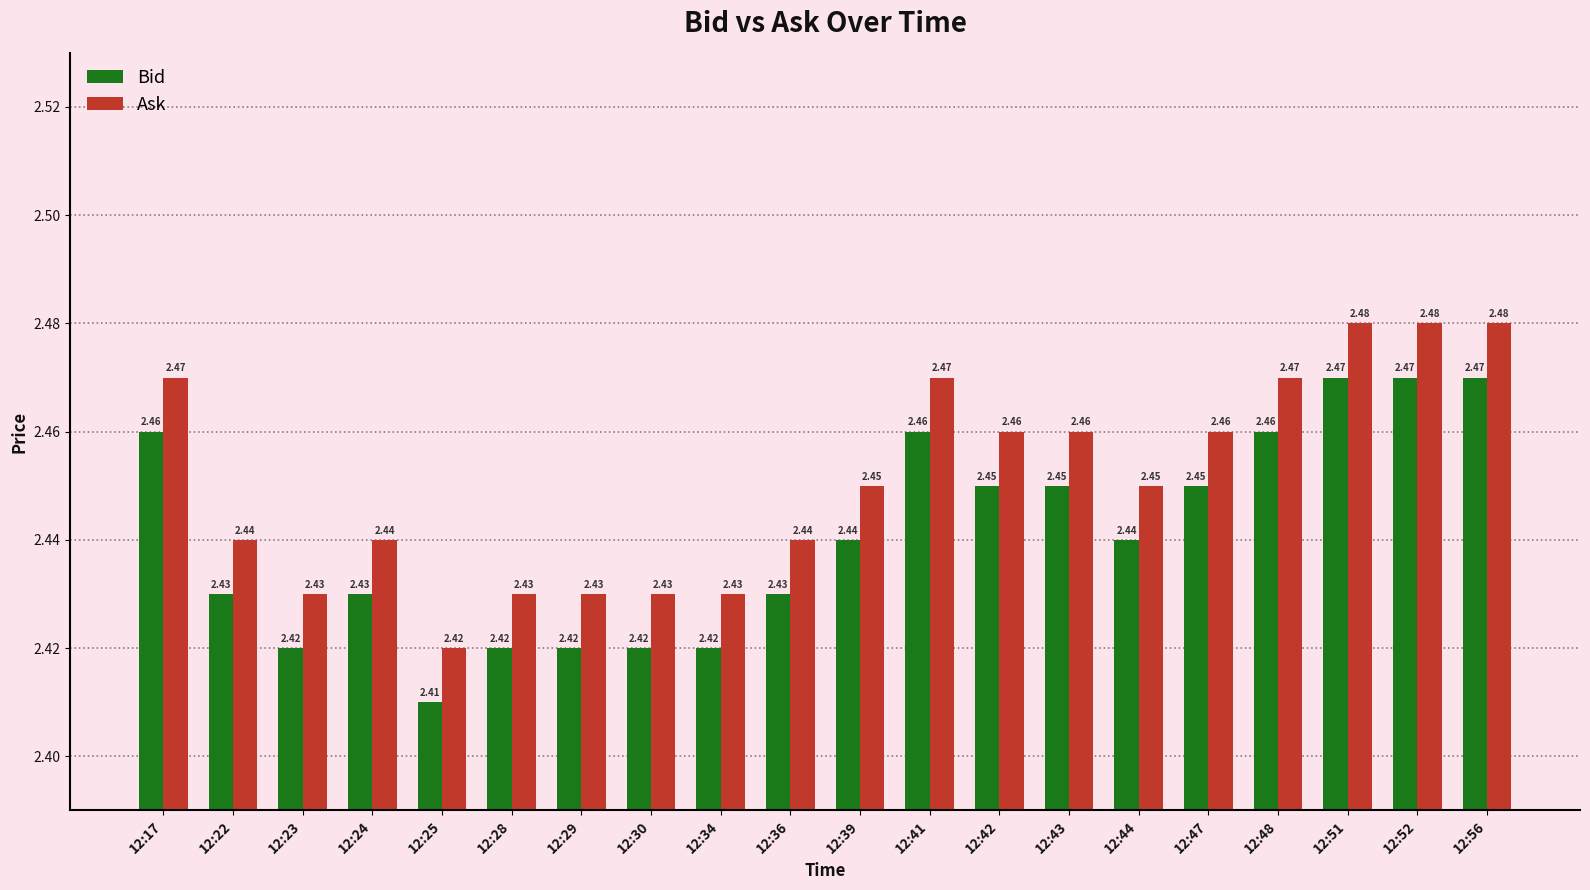

How many bars are there in each group?

2